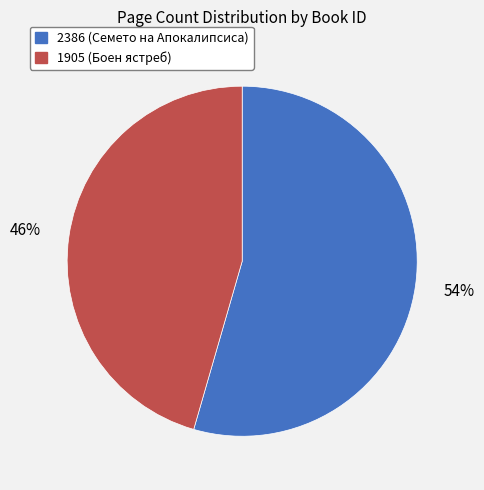

Between 2386 (Семето на Апокалипсиса) and 1905 (Боен ястреб), which is larger?

2386 (Семето на Апокалипсиса)